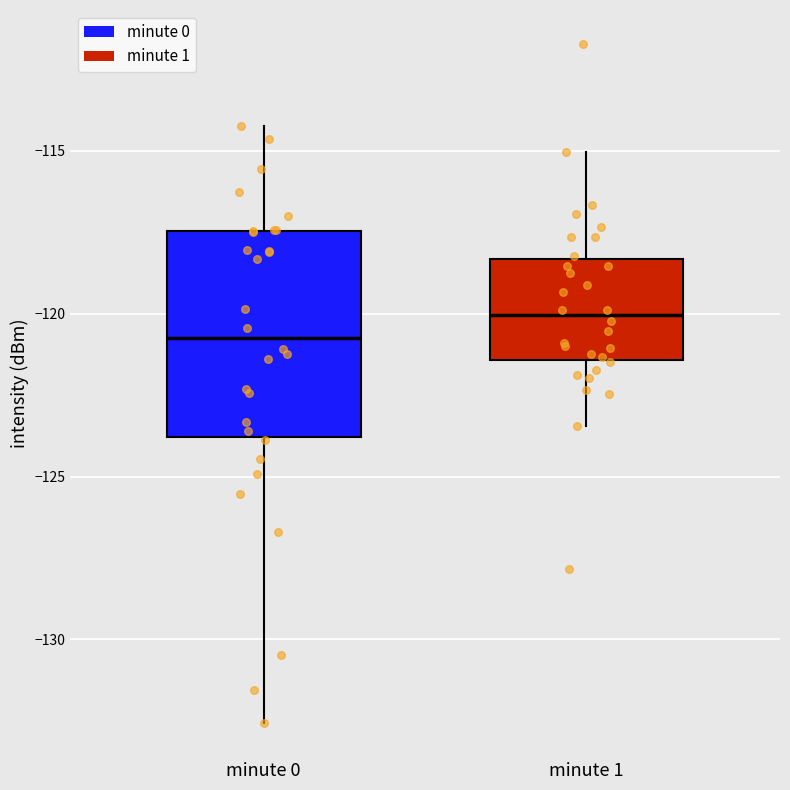

Comparing the boxes themselves (not the whiskers), which one is the tallest?

minute 0